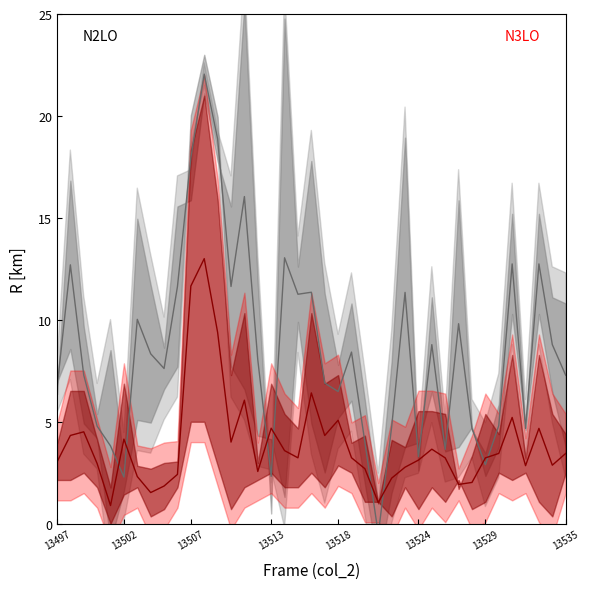

How many values in the col_7 mid series are below 8?

19